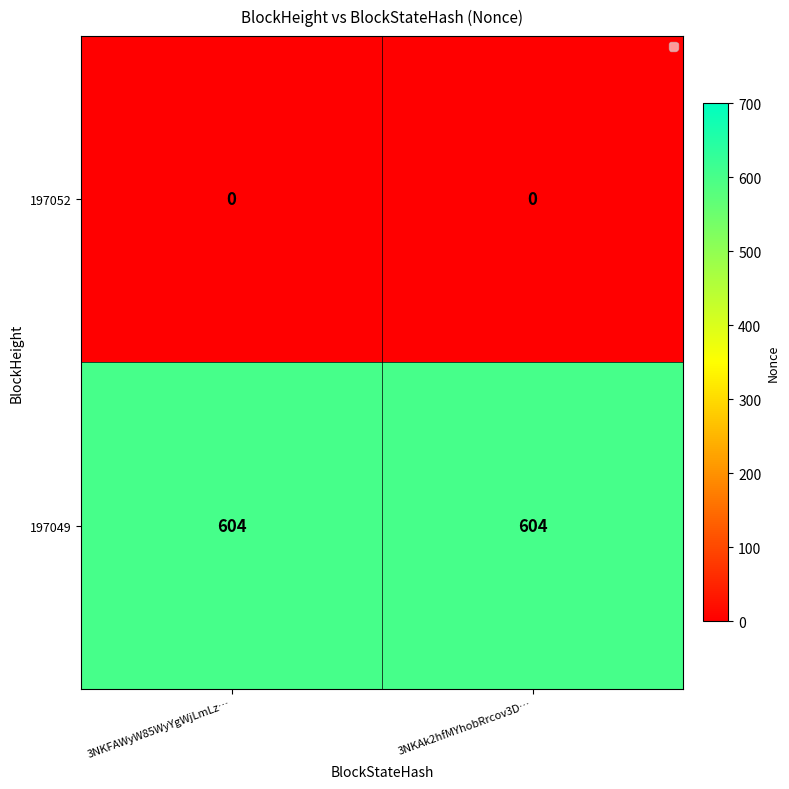

Rank the series by their maximum value, from lowest to highest.

197052, 197049